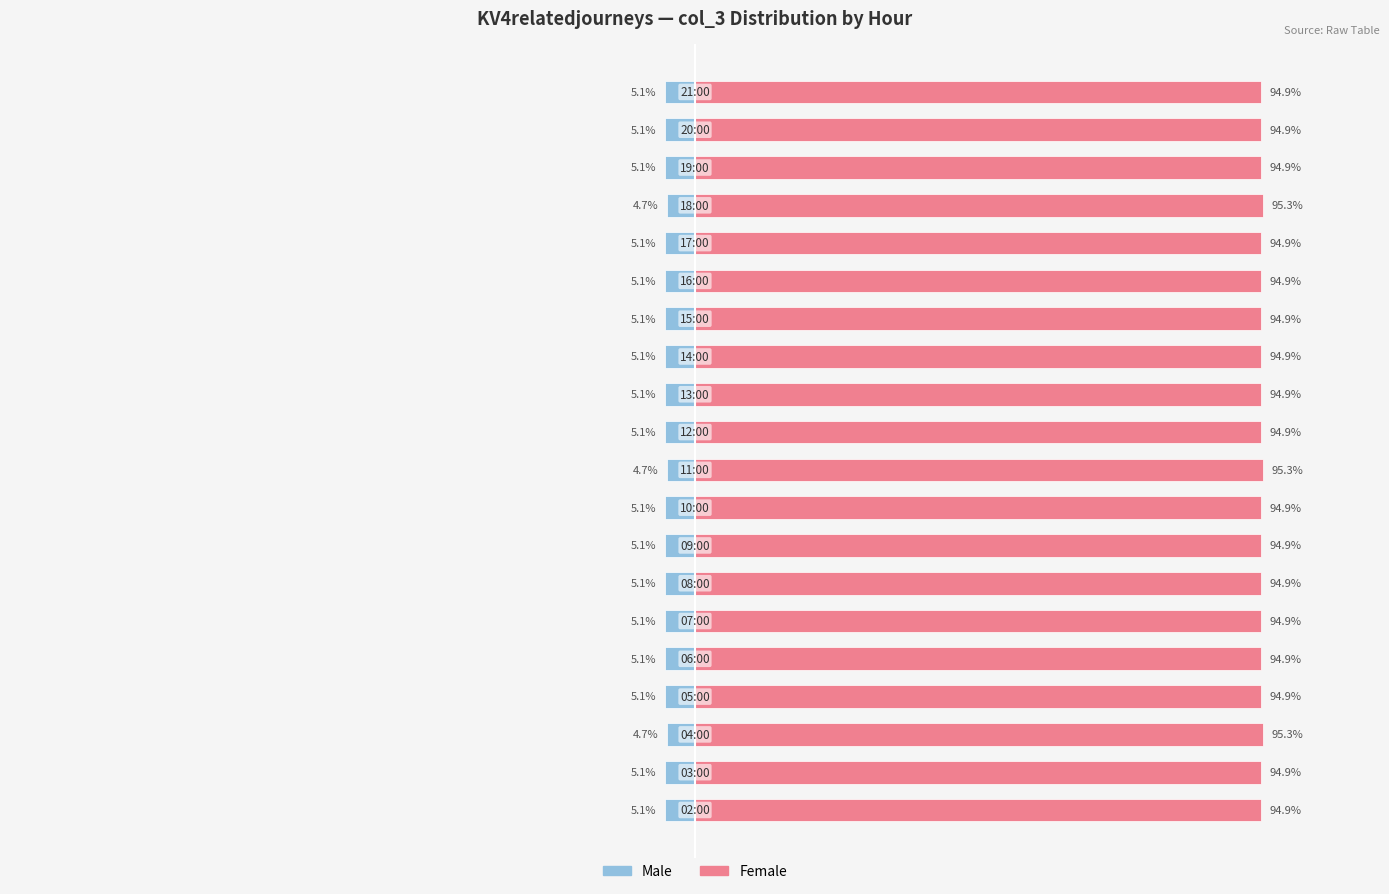

What is the smallest value displayed?

-5.1